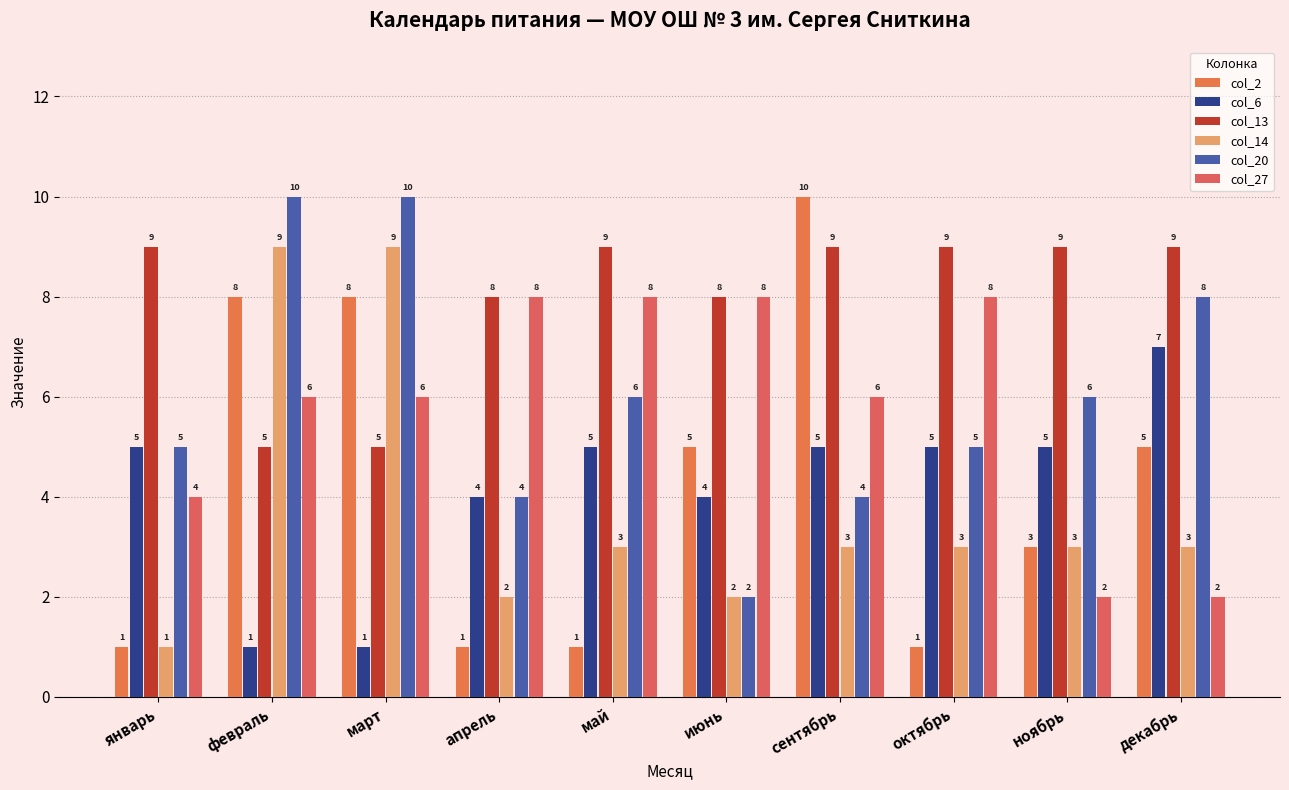

Reading left to right, list all the values displayed in this chart.

col_2: январь=1	февраль=8	март=8	апрель=1	май=1	июнь=5	сентябрь=10	октябрь=1	ноябрь=3	декабрь=5
col_6: январь=5	февраль=1	март=1	апрель=4	май=5	июнь=4	сентябрь=5	октябрь=5	ноябрь=5	декабрь=7
col_13: январь=9	февраль=5	март=5	апрель=8	май=9	июнь=8	сентябрь=9	октябрь=9	ноябрь=9	декабрь=9
col_14: январь=1	февраль=9	март=9	апрель=2	май=3	июнь=2	сентябрь=3	октябрь=3	ноябрь=3	декабрь=3
col_20: январь=5	февраль=10	март=10	апрель=4	май=6	июнь=2	сентябрь=4	октябрь=5	ноябрь=6	декабрь=8
col_27: январь=4	февраль=6	март=6	апрель=8	май=8	июнь=8	сентябрь=6	октябрь=8	ноябрь=2	декабрь=2